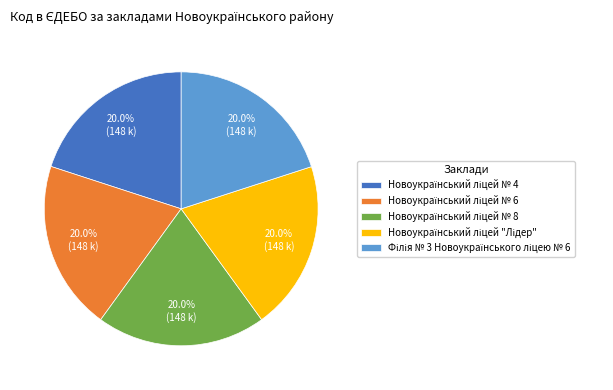

Is there a majority slice in this chart?

No